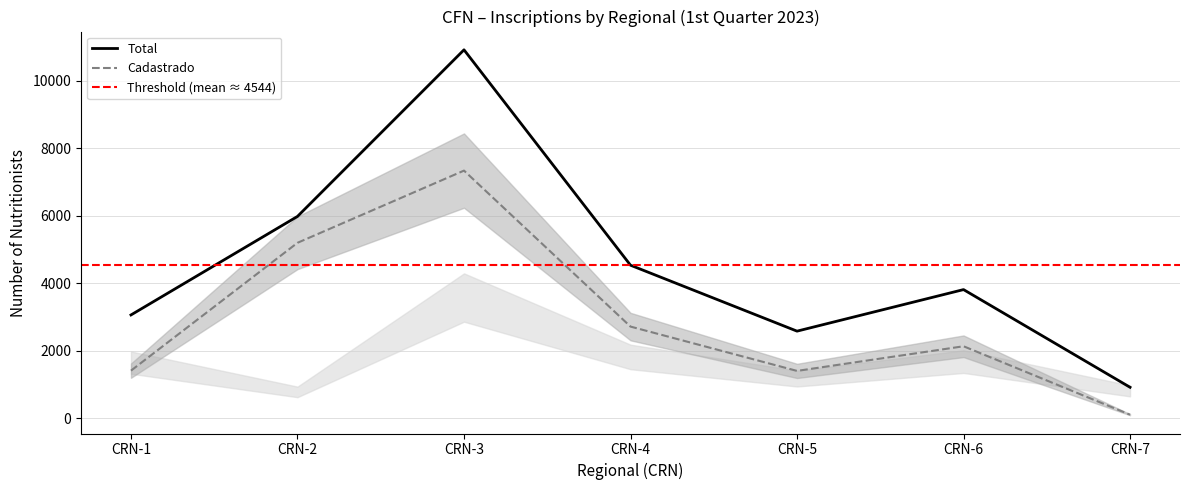

At which label does Total reach its minimum?

CRN-7